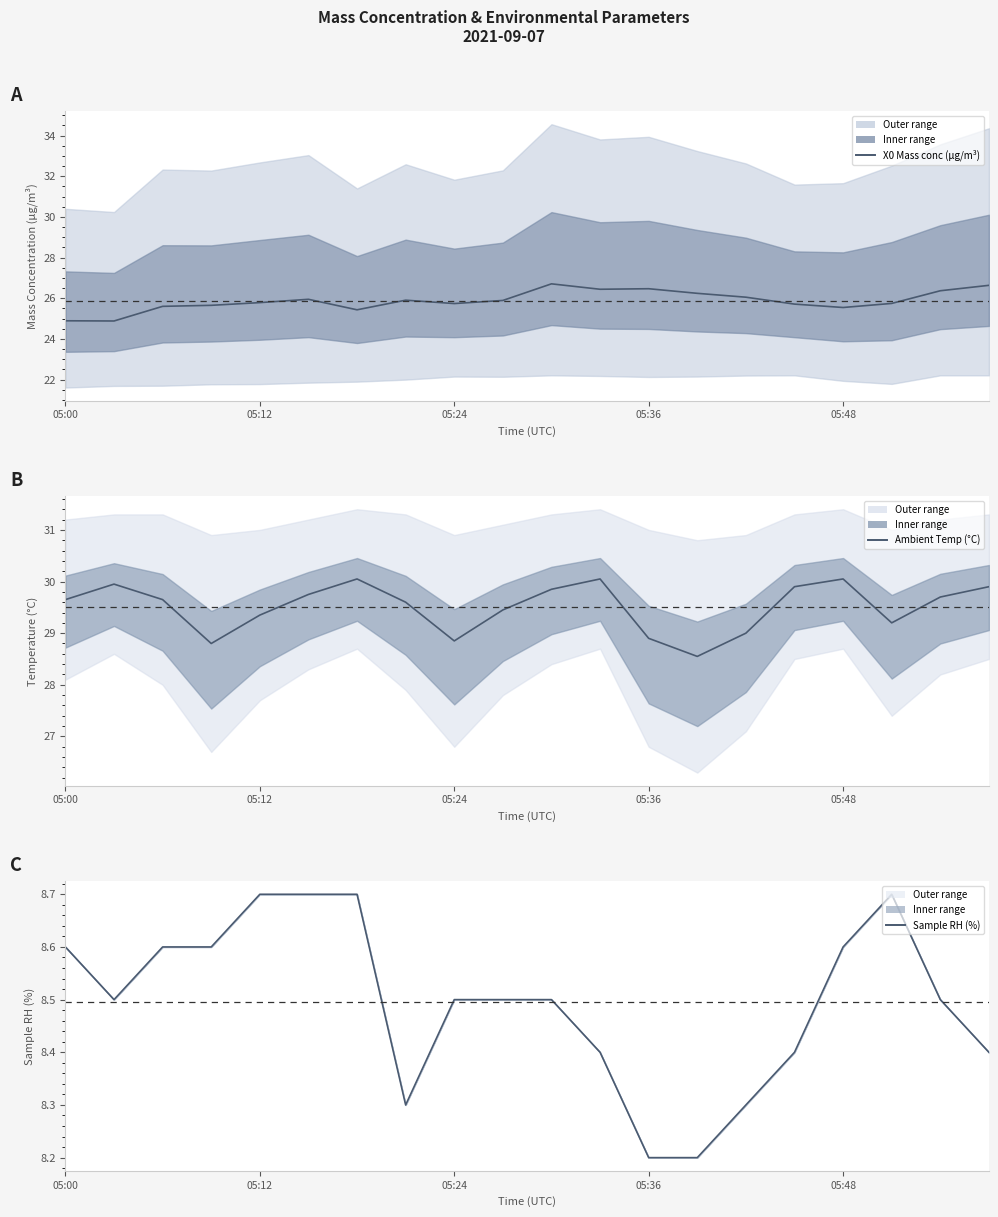

True or false: Ambient Temp (°C) and Sample RH (%) cross at least once.

False